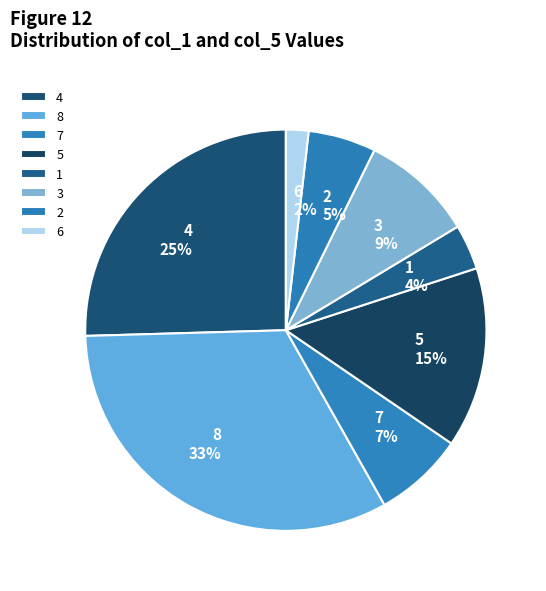

Do 5 and 7 together represent more than half of the pie?

No